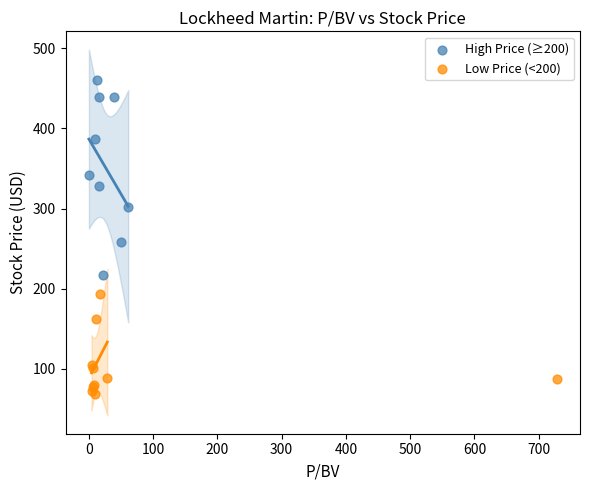

Which series reaches the maximum Y coordinate?

High Price (≥200)